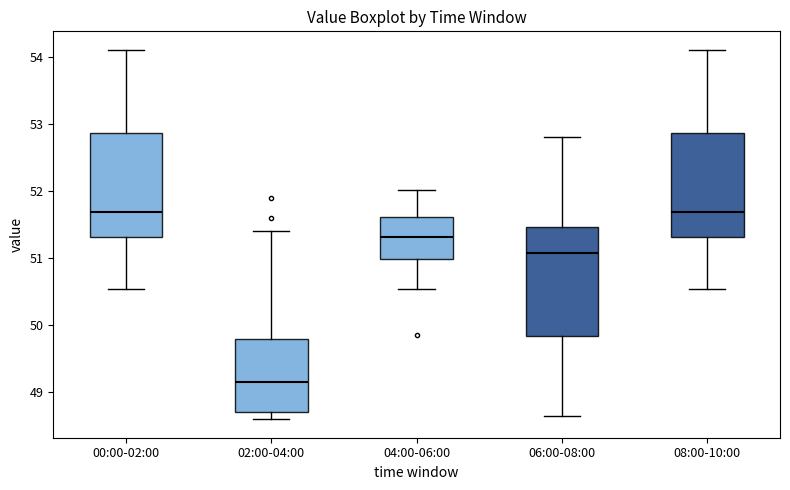

Reading left to right, read every box against the y-axis: the position of its median line, the range the box covers, and the ends of its whiskers. The values are not printed on the chart, so give them approximately, as read against the axis.

00:00-02:00: median 51.7, box 51.3 to 52.9, whiskers 50.5 to 54.1
02:00-04:00: median 49.1, box 48.7 to 49.8, whiskers 48.6 to 51.4
04:00-06:00: median 51.3, box 51.0 to 51.6, whiskers 50.5 to 52.0
06:00-08:00: median 51.1, box 49.8 to 51.5, whiskers 48.6 to 52.8
08:00-10:00: median 51.7, box 51.3 to 52.9, whiskers 50.5 to 54.1